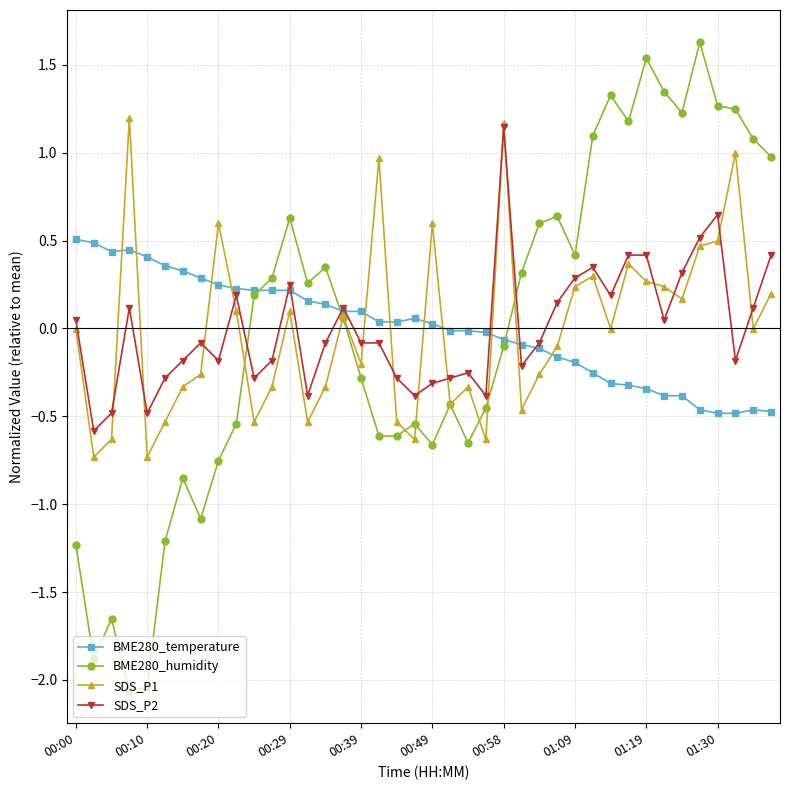

What is the highest value of the BME280_humidity series?

1.6